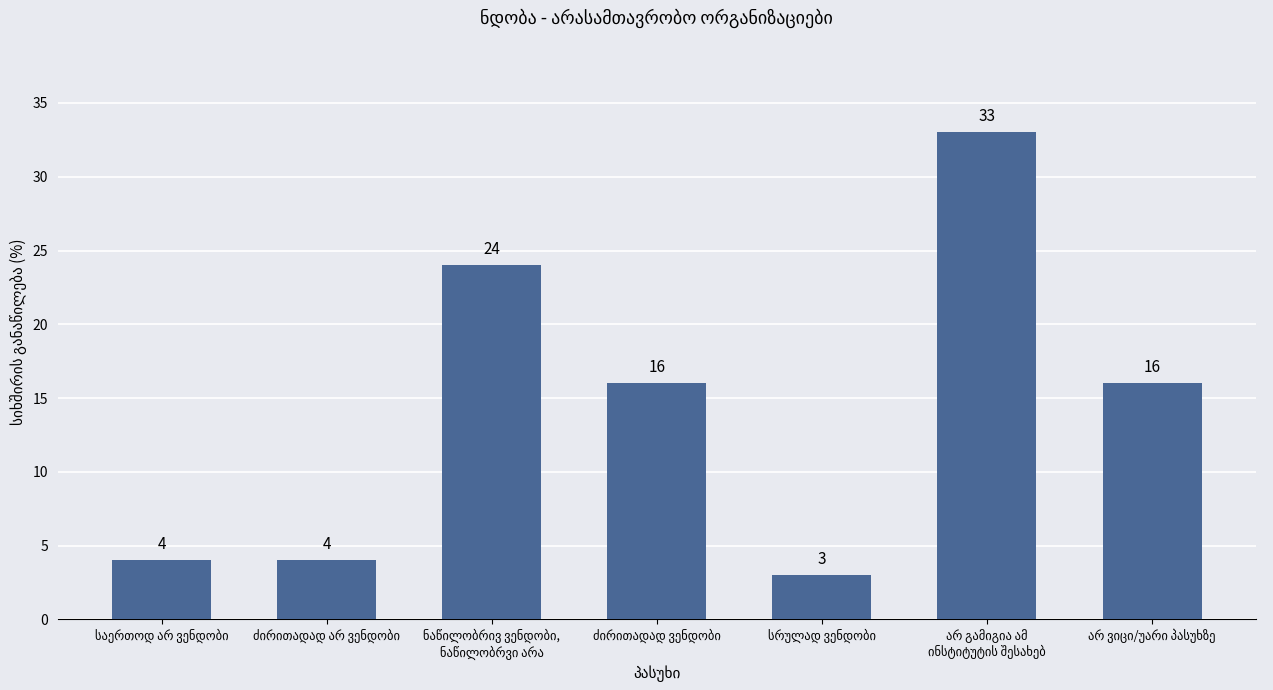

How many bars are there in total?

7